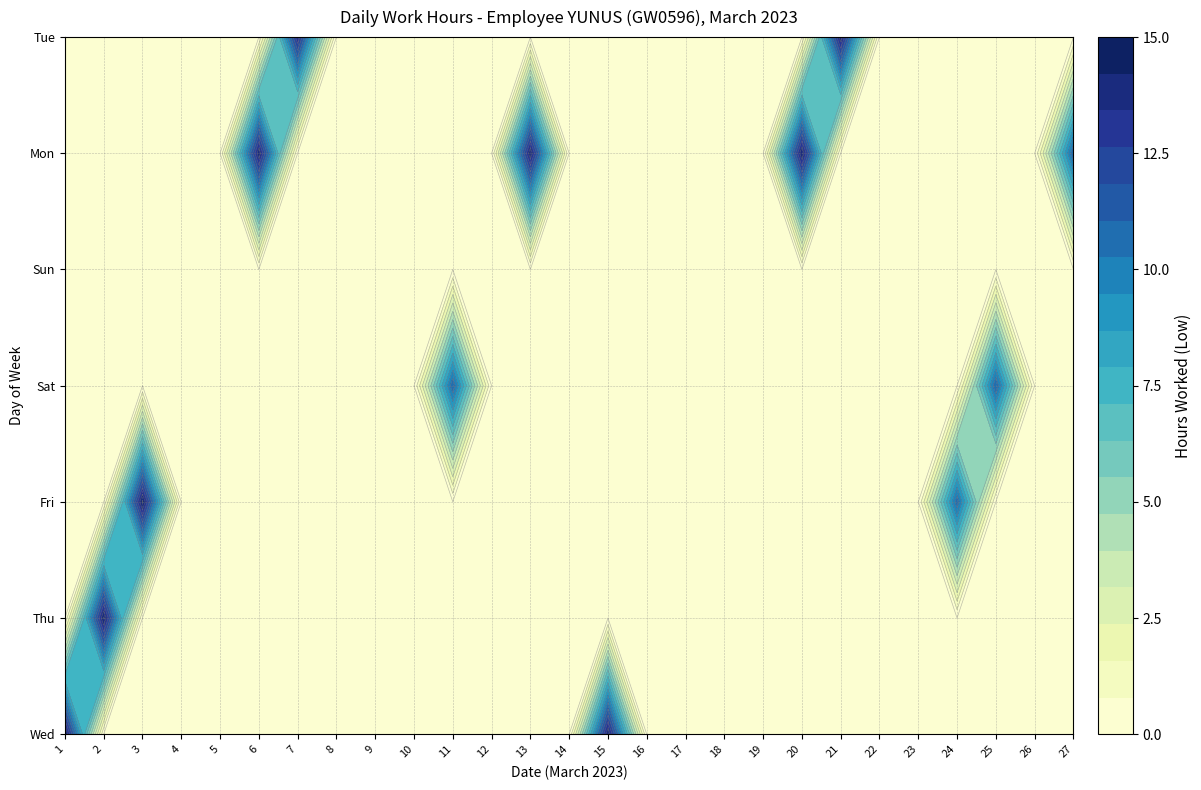

Rank the series at Thu from highest to lowest value.

2, 1, 3, 4, 5, 6, 7, 8, 9, 10, 11, 12, 13, 14, 15, 16, 17, 18, 19, 20, 21, 22, 23, 24, 25, 26, 27